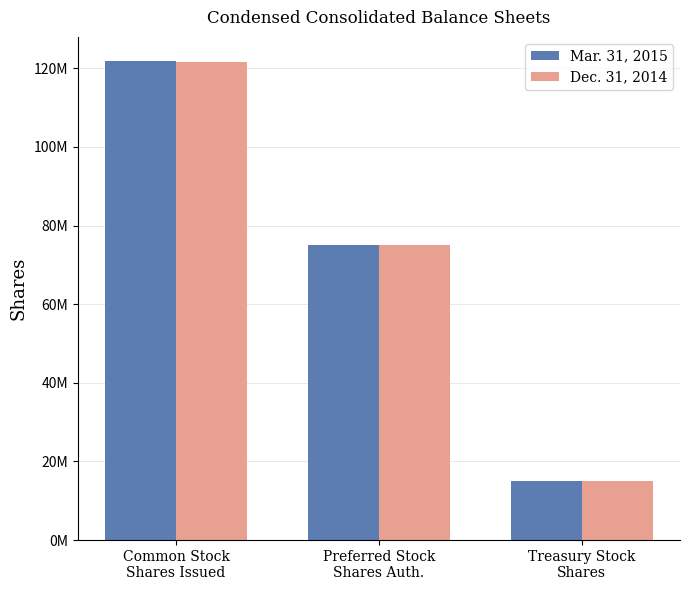

What is the difference between the Dec. 31, 2014 values at Common Stock
Shares Issued and Preferred Stock
Shares Auth.?

46604332